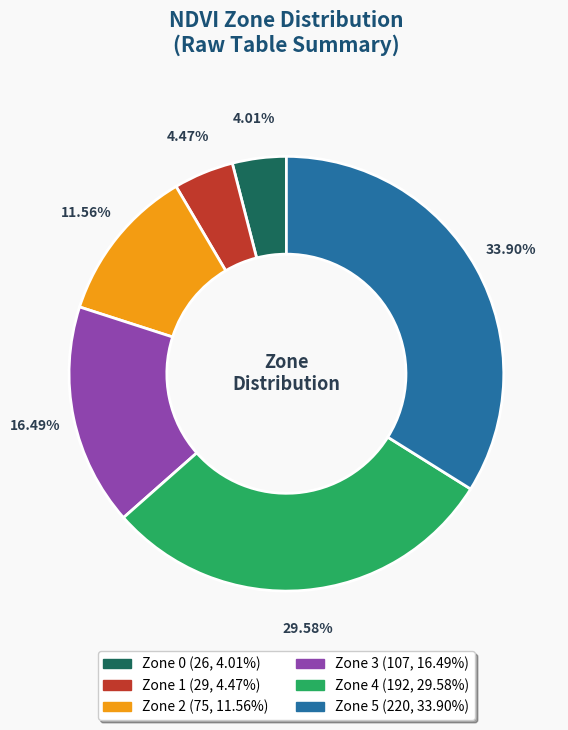

Does any single category account for the majority?

No